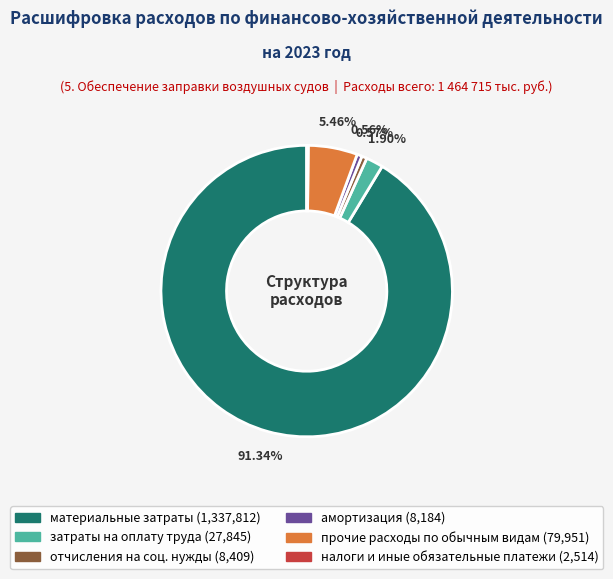

True or false: прочие расходы по обычным видам accounts for 5% of the total.

True